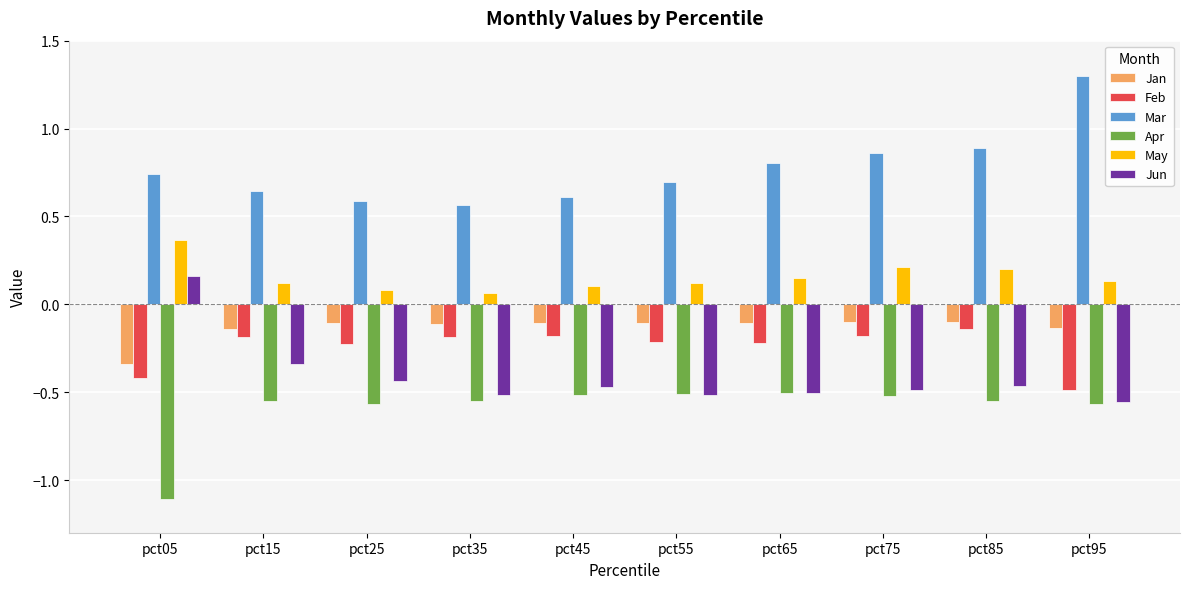

What is the maximum value shown in the chart?

1.3